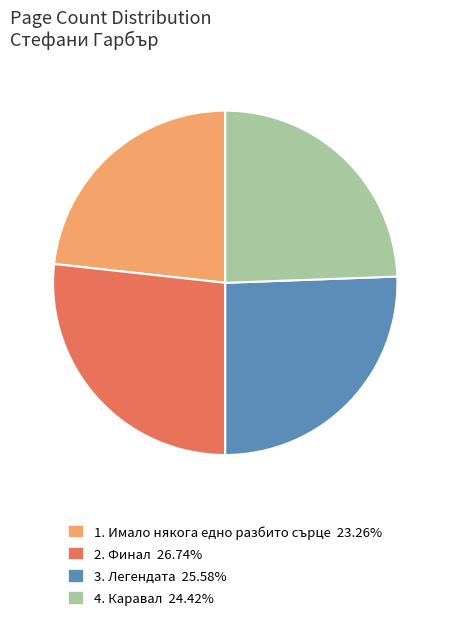

Is there any slice that represents more than half of the pie?

No